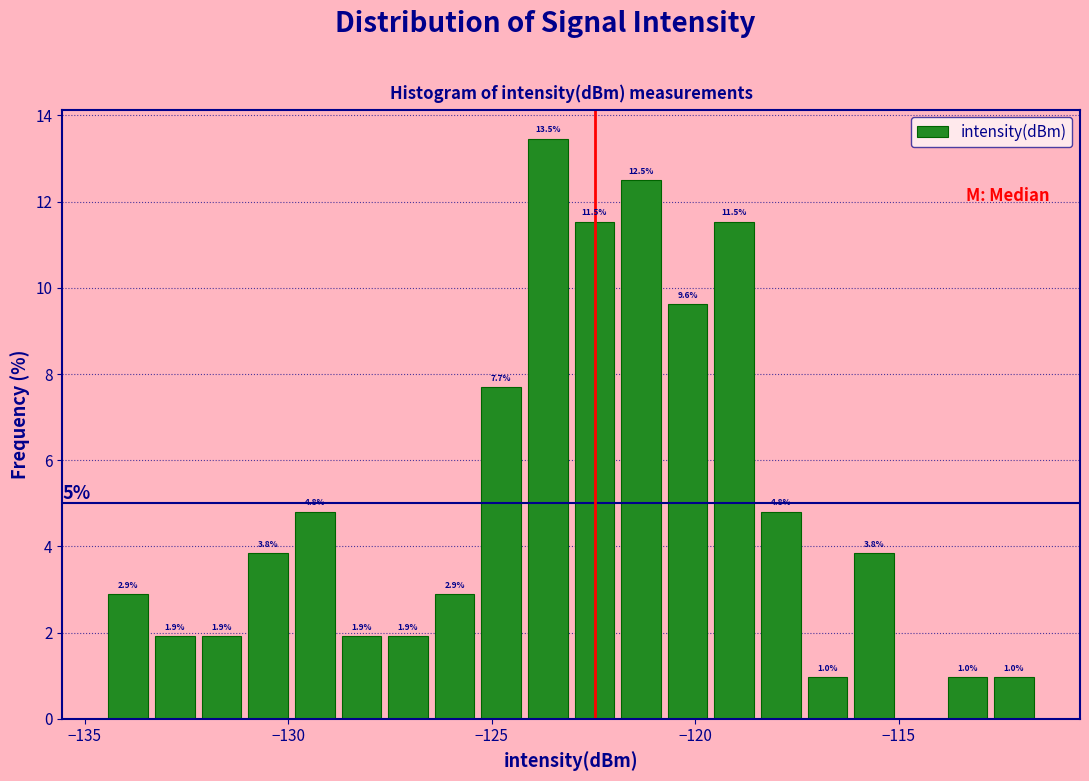

Around what value on the x-axis is the tallest bar? Give the approximate position of its centre, as read against the axis.

-123.5